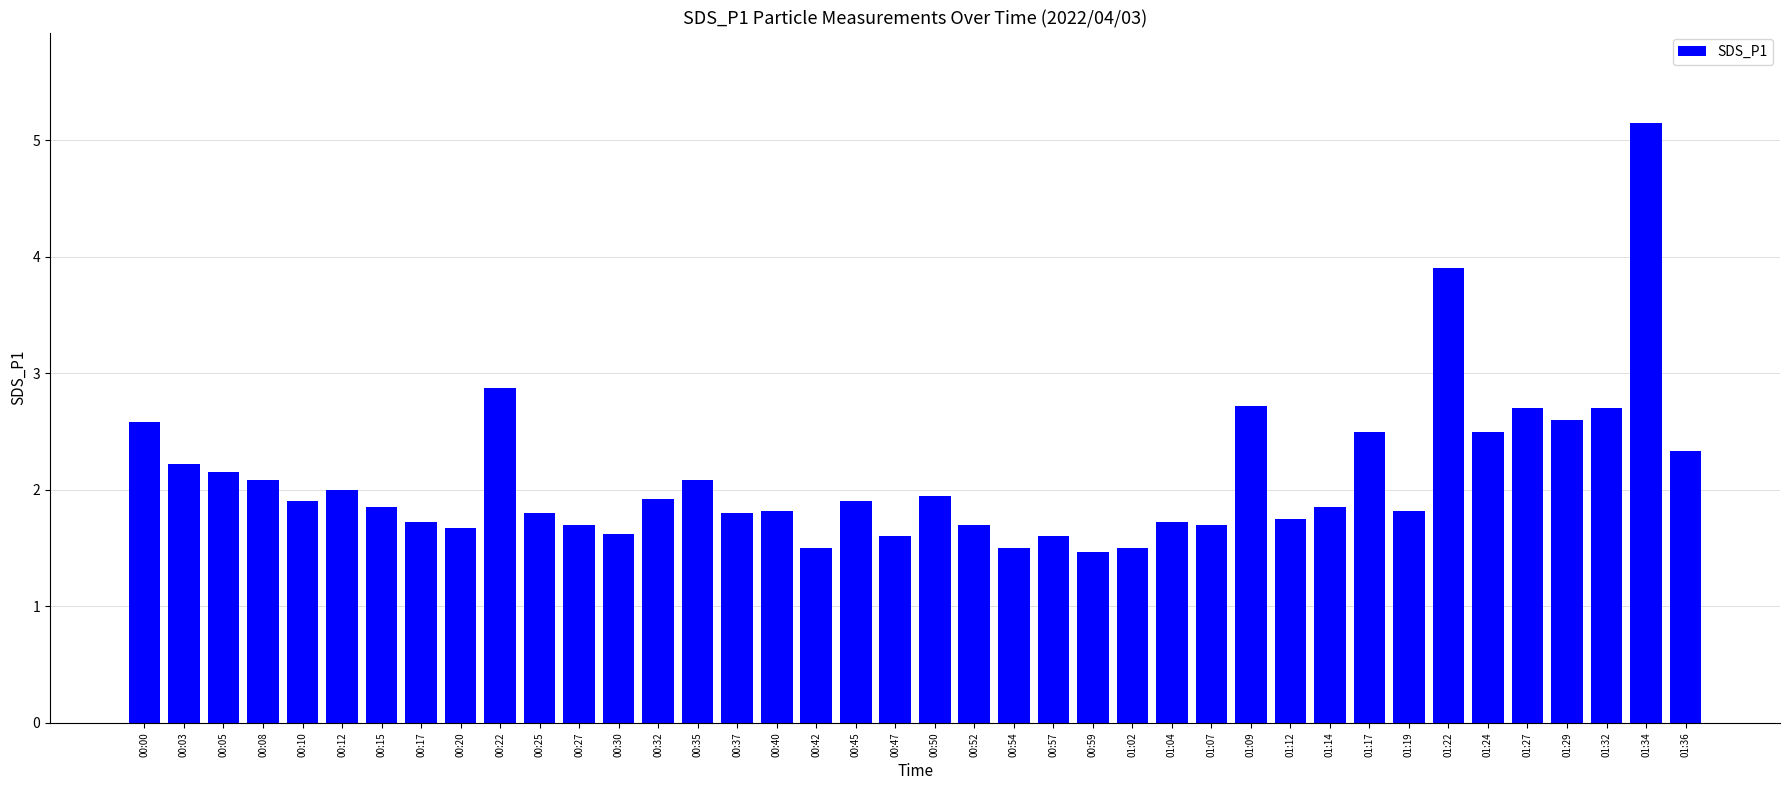

What is the label of the 35th bar from the left?

01:24